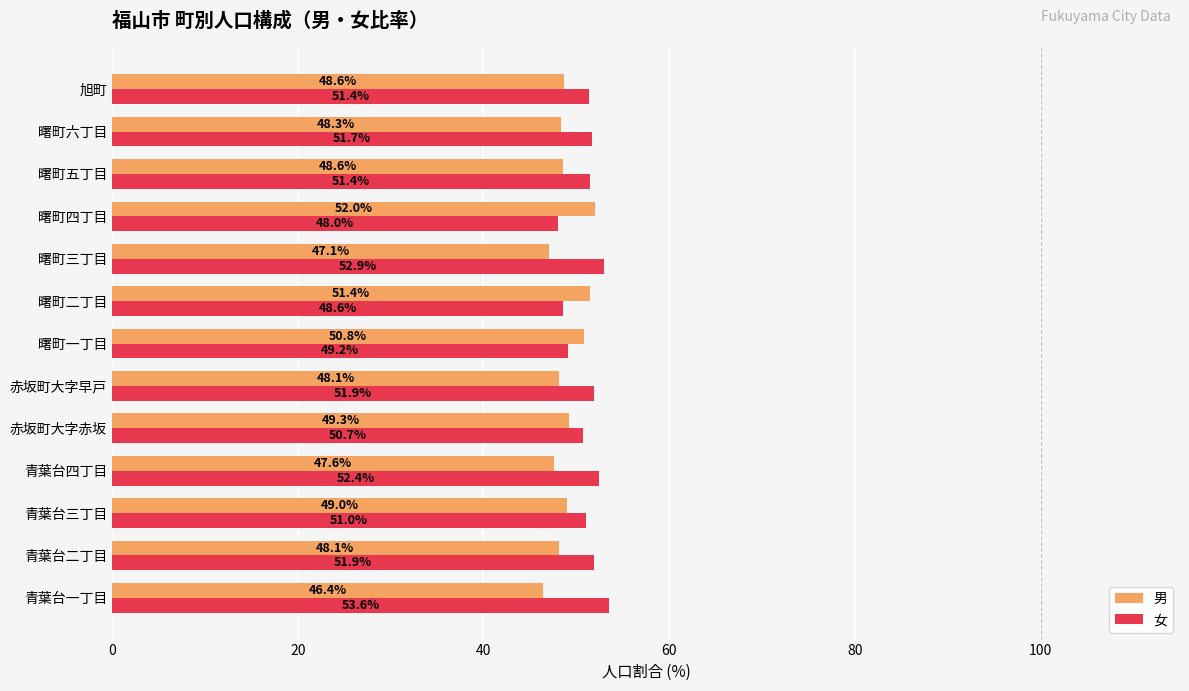

What is the approximate value of 女 at 曙町四丁目?

48.0